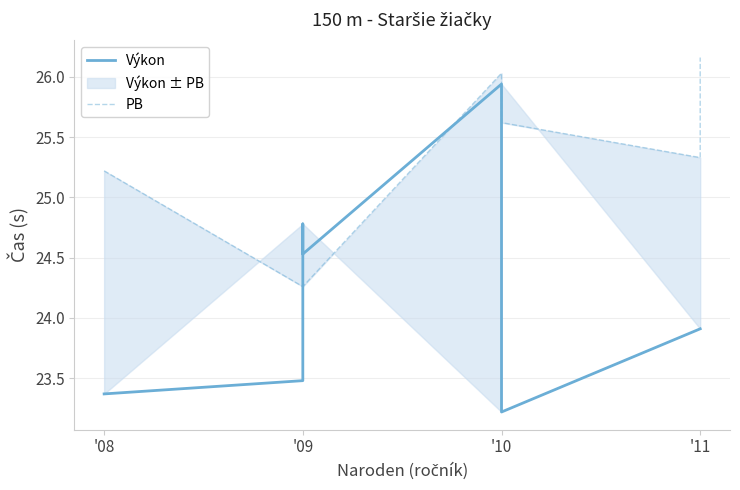

How many interior local valleys (lower than both neighbors) does the data have?

1